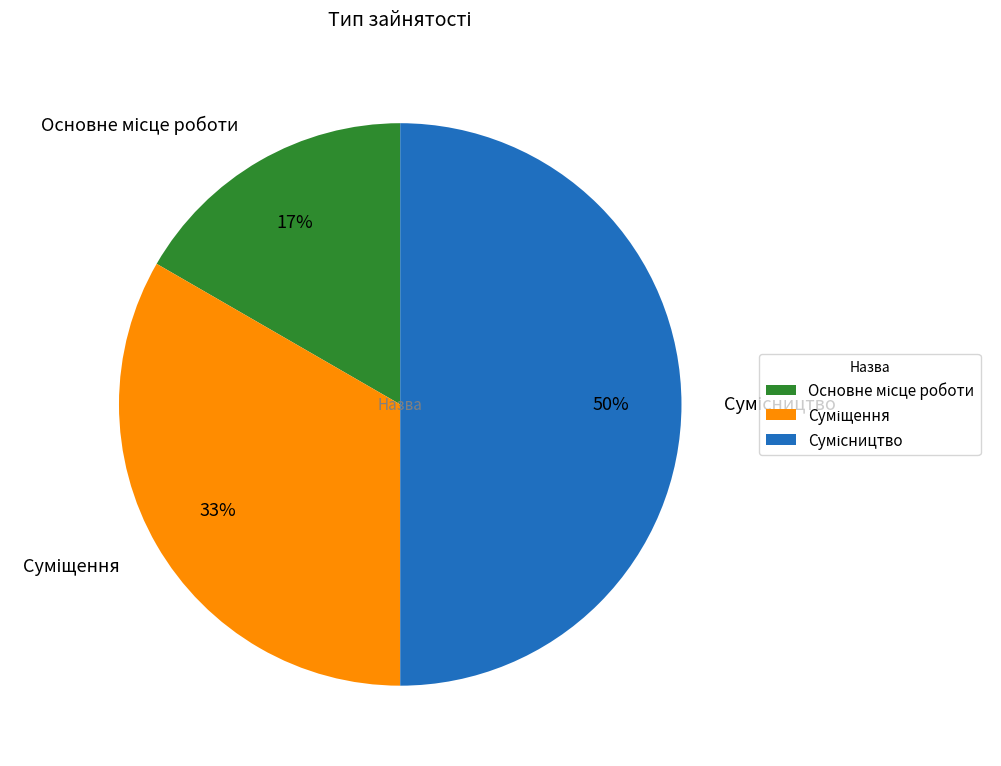

To the nearest percent, what is the average slice percentage?

33%